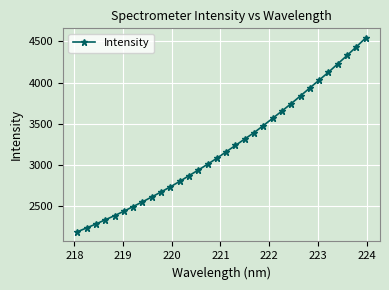

How many lines are shown in the chart?

1